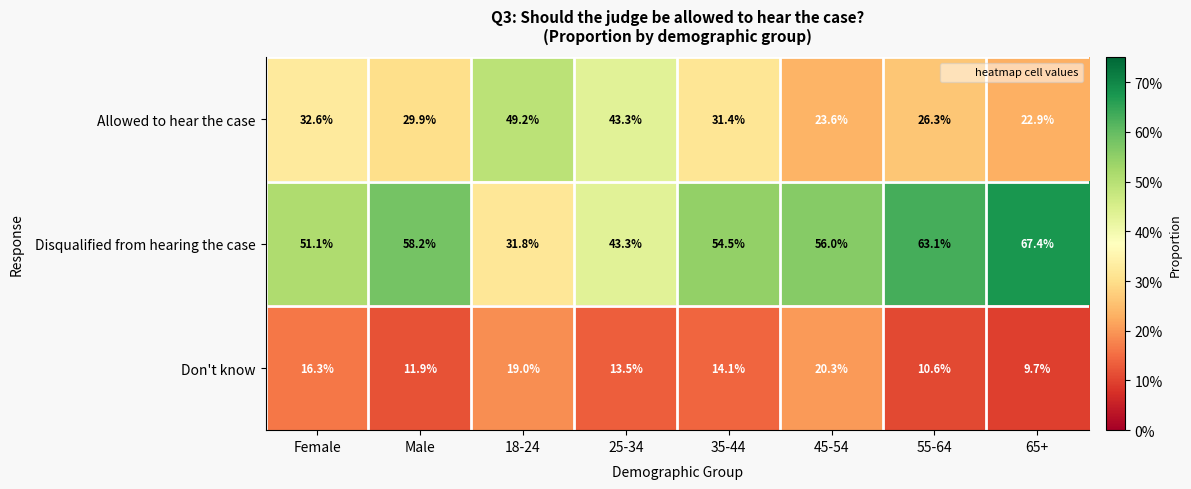

Is the value of Disqualified from hearing the case at 18-24 greater than the value of Don't know at 45-54?

Yes